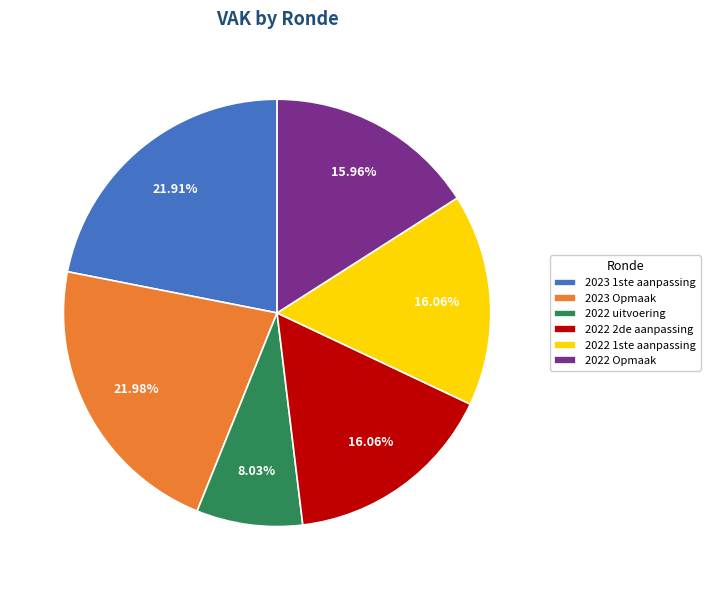

Does 2022 1ste aanpassing represent more than half of the total?

No